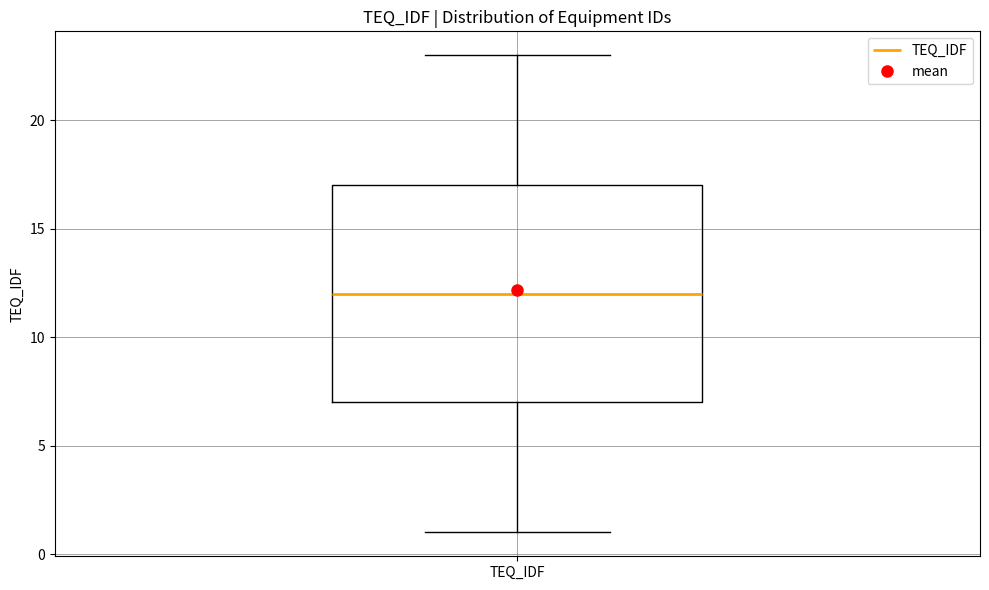

Transcribe this box plot: give where the median line is, the range the box spans, and where the two whiskers end, as read against the y-axis. The values are not printed on the chart, so give them approximately, as read against the axis.

median 12, box 7 to 17, whiskers 1 to 23